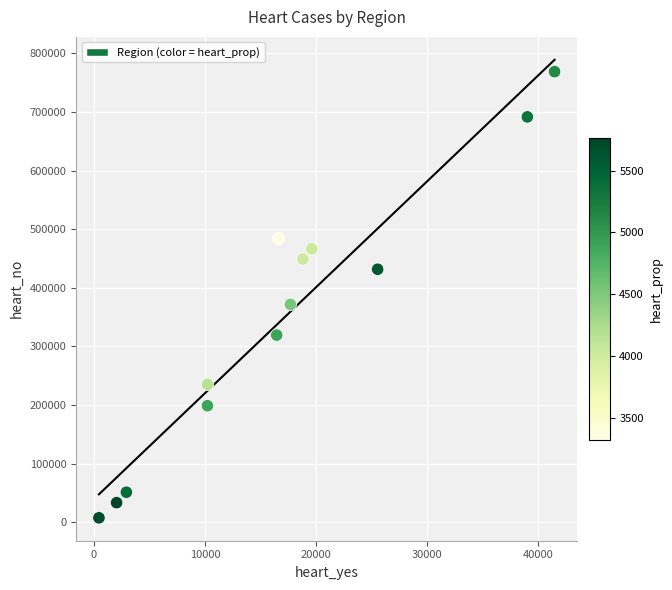

What is the range of X values (max minus min)?

40996